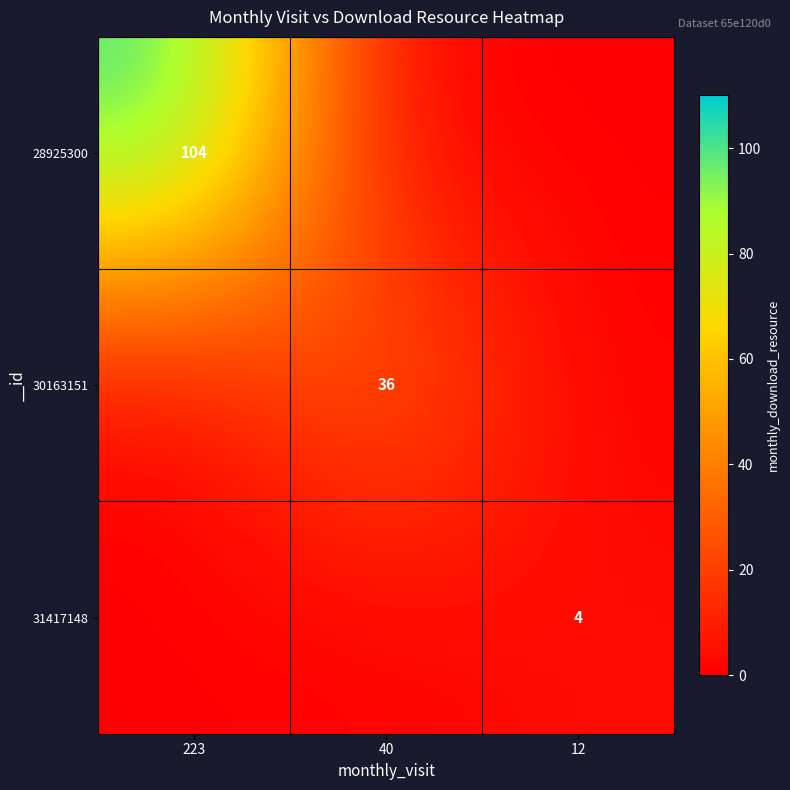

True or false: 28925300 has a value of 54 at 223.

False